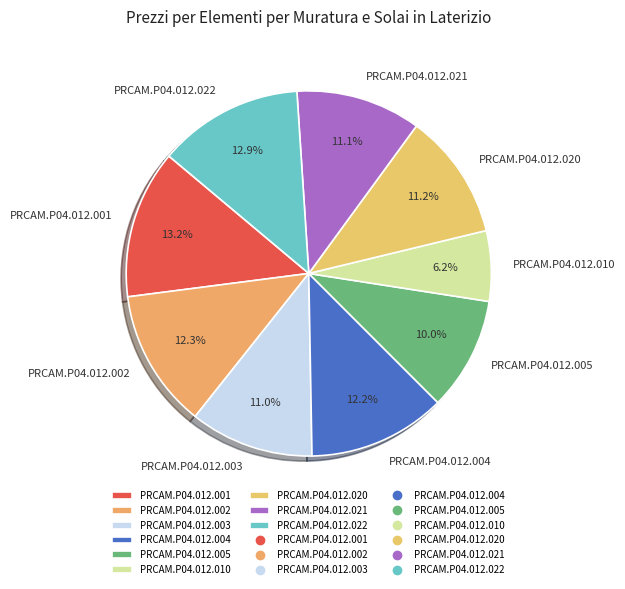

Does PRCAM.P04.012.004 represent more than half of the total?

No